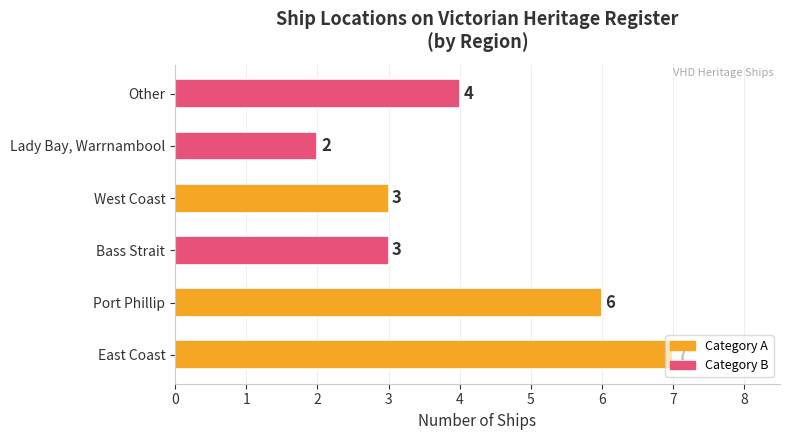

How many values are below 4?

3